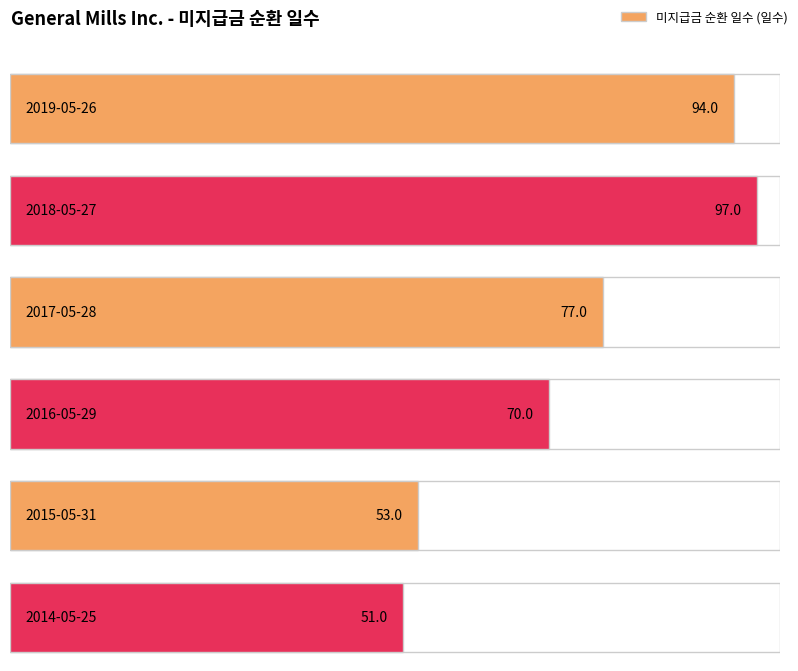

Reading left to right, transcribe all the data shown in this chart.

94	97	77	70	53	51